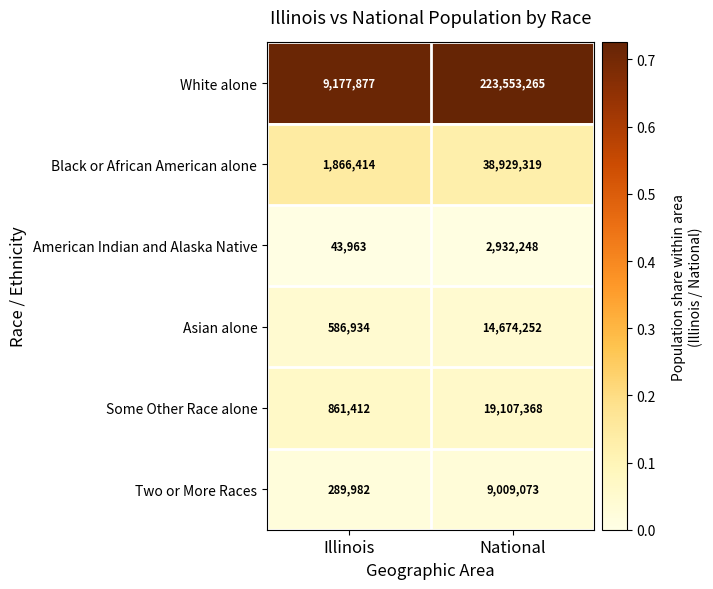

List the series in order of their peak value, lowest first.

American Indian and Alaska Native, Two or More Races, Asian alone, Some Other Race alone, Black or African American alone, White alone